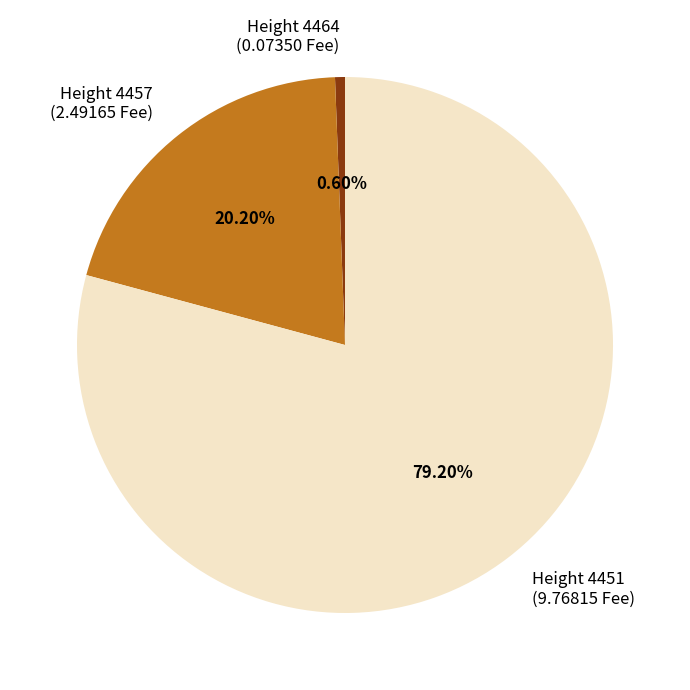

Rank the categories by value from highest to lowest.

Height 4451 (9.76815 Fee), Height 4457 (2.49165 Fee), Height 4464 (0.07350 Fee)